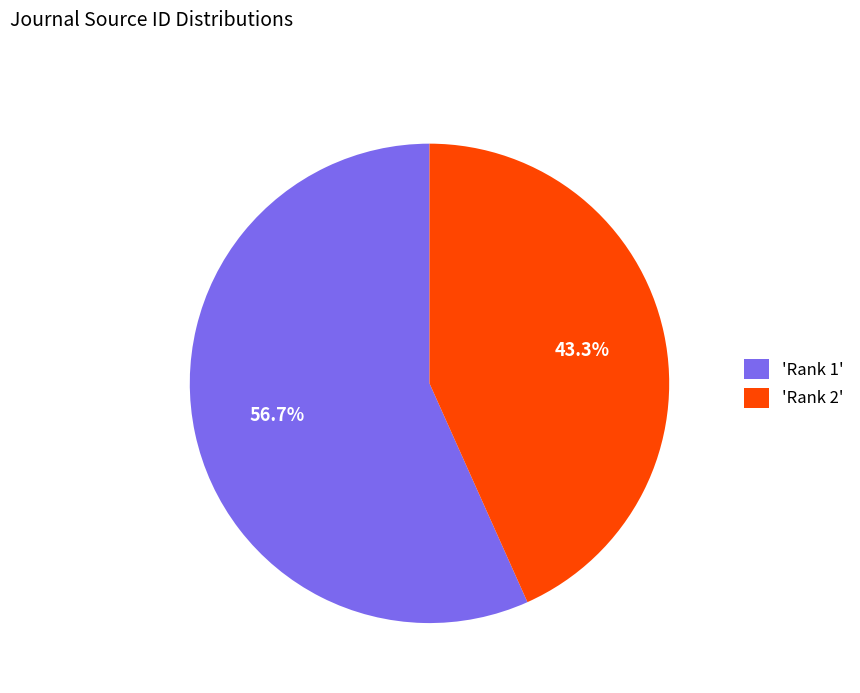

What is the ratio of the value at 'Rank 1' to the value at 'Rank 2'?

1.3